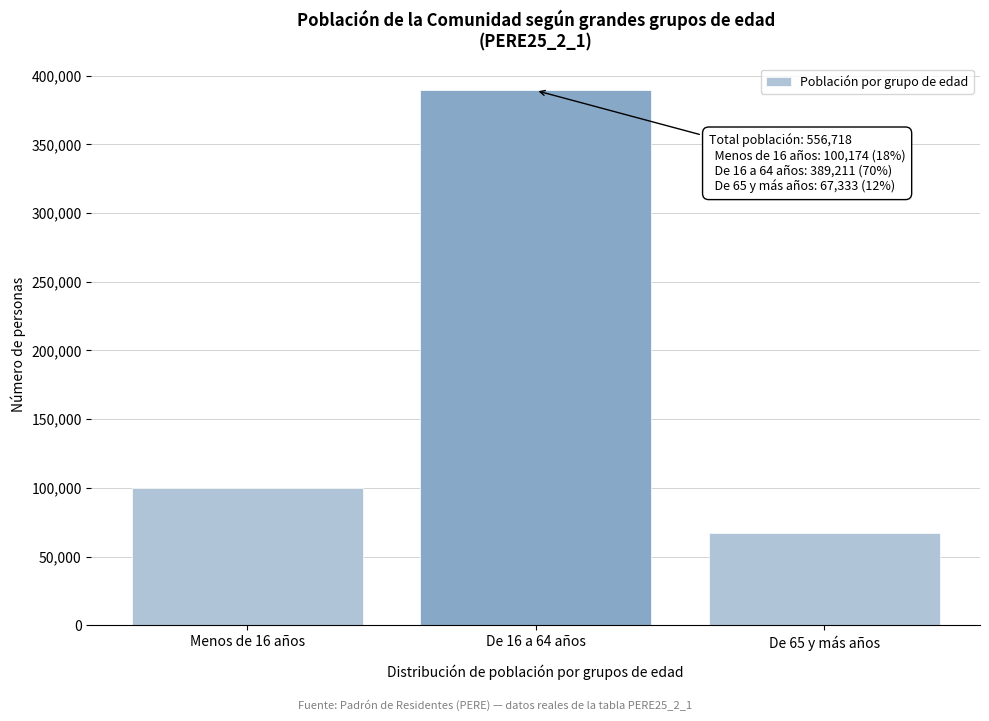

Reading left to right, transcribe all the data shown in this chart.

100174	389211	67333